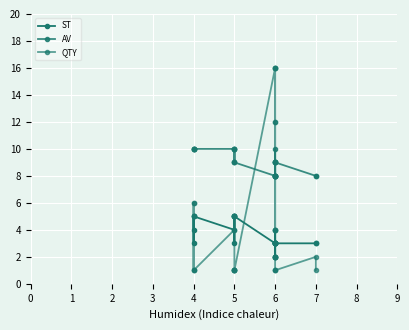

What is the average value of the ST series?

4